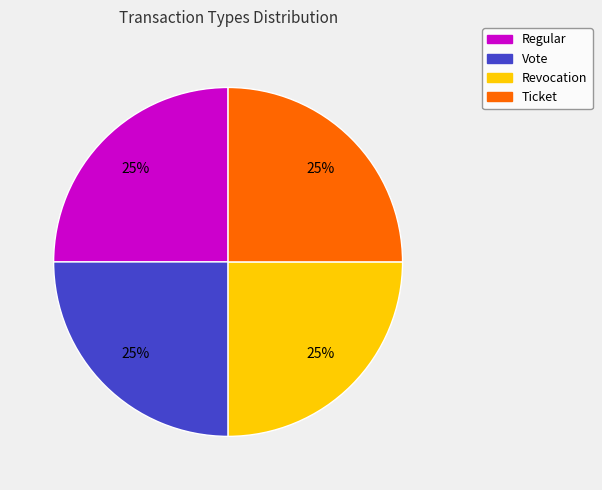

Is Ticket the majority of the pie?

No